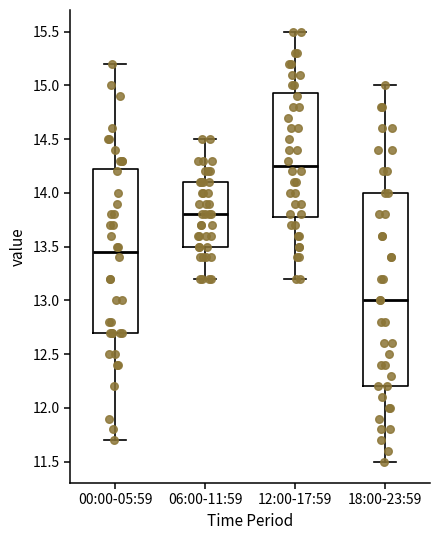

Which box is the tallest, from its lower edge to its upper edge?

18:00-23:59